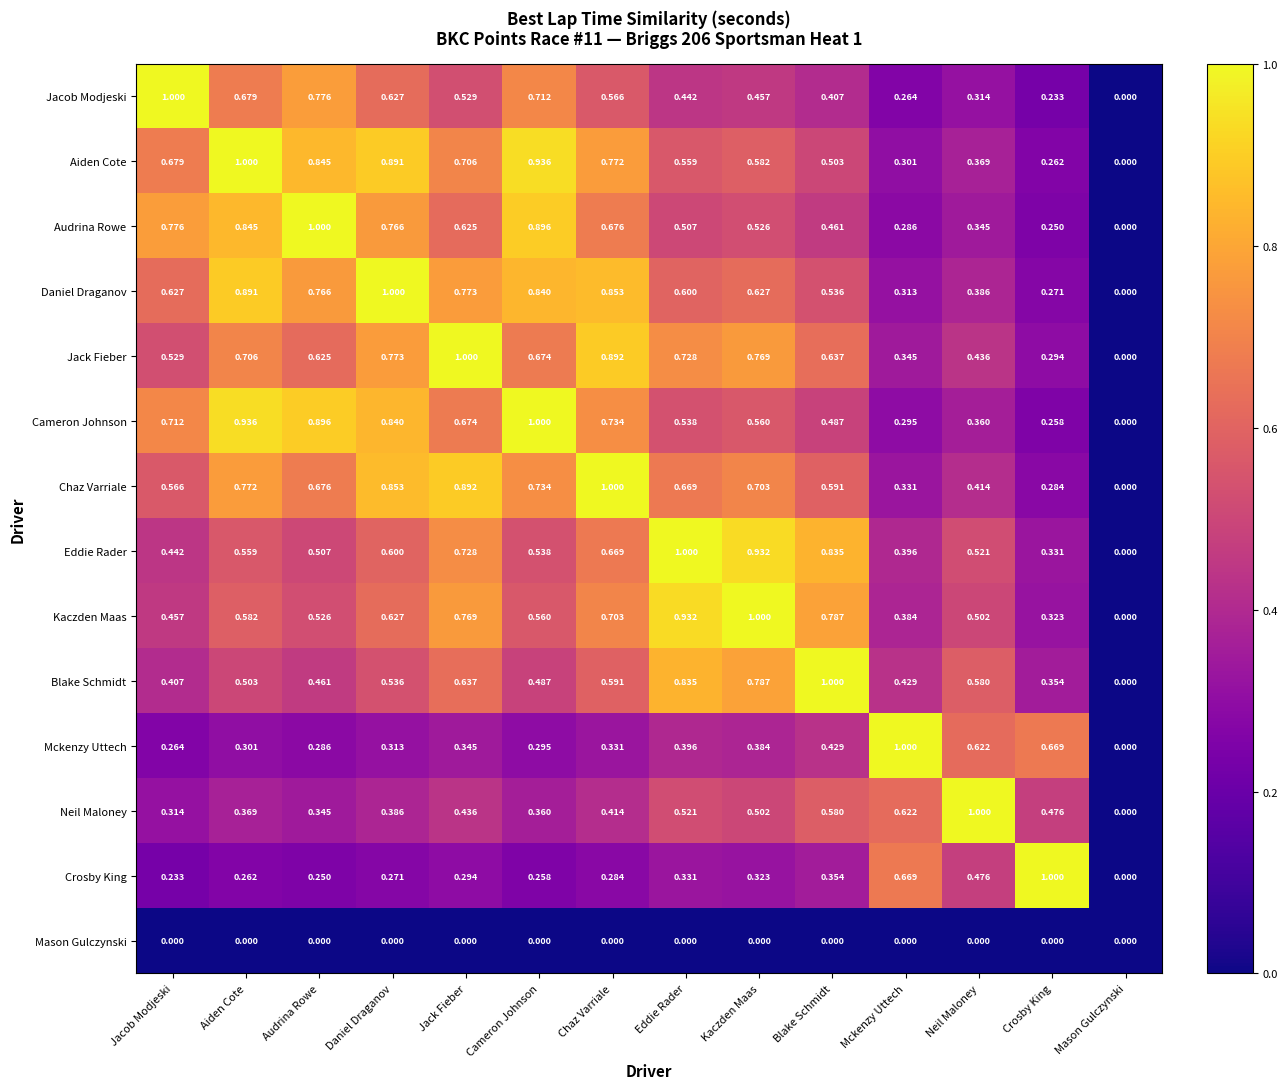

At which label does Daniel Draganov reach its peak?

Daniel Draganov